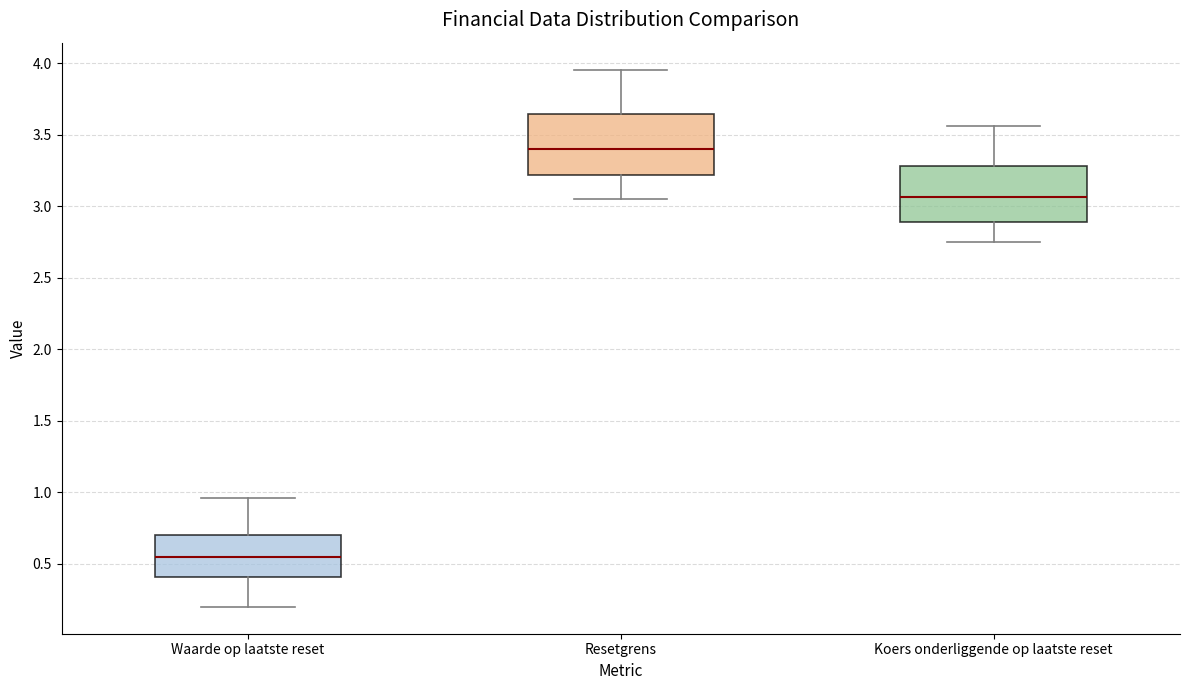

Where is the lower edge of the box for Resetgrens on the y-axis? The values are not printed on the chart, so give them approximately, as read against the axis.

3.20